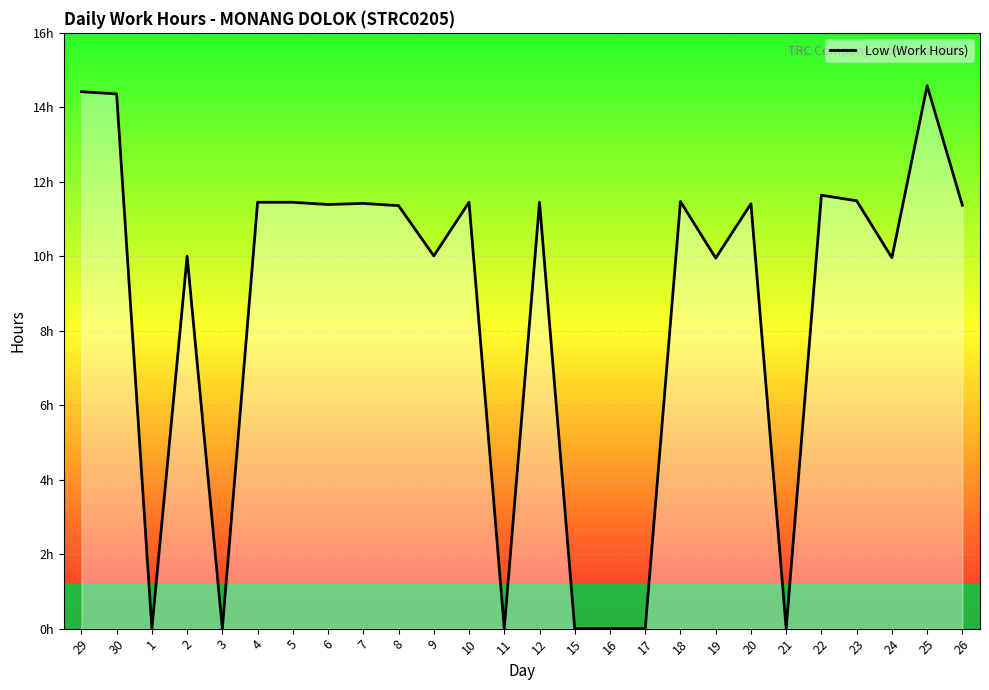

Is this an area chart (filled region under the line)?

Yes